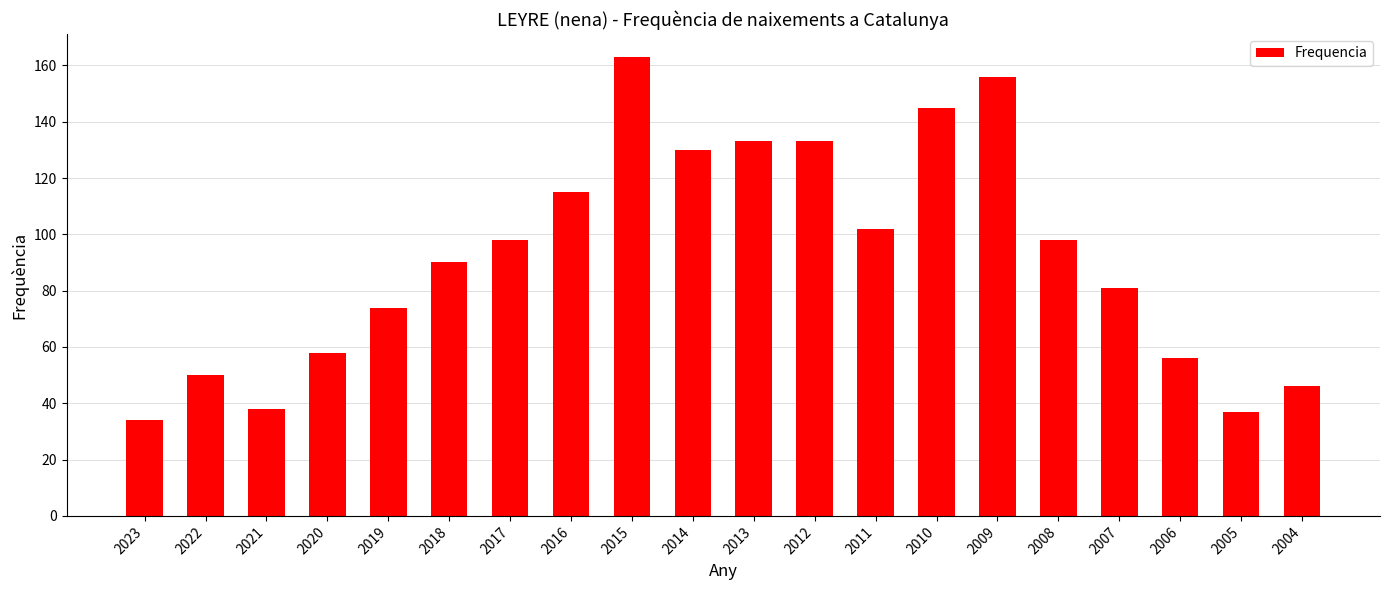

True or false: the data shows 190 at 2016.

False